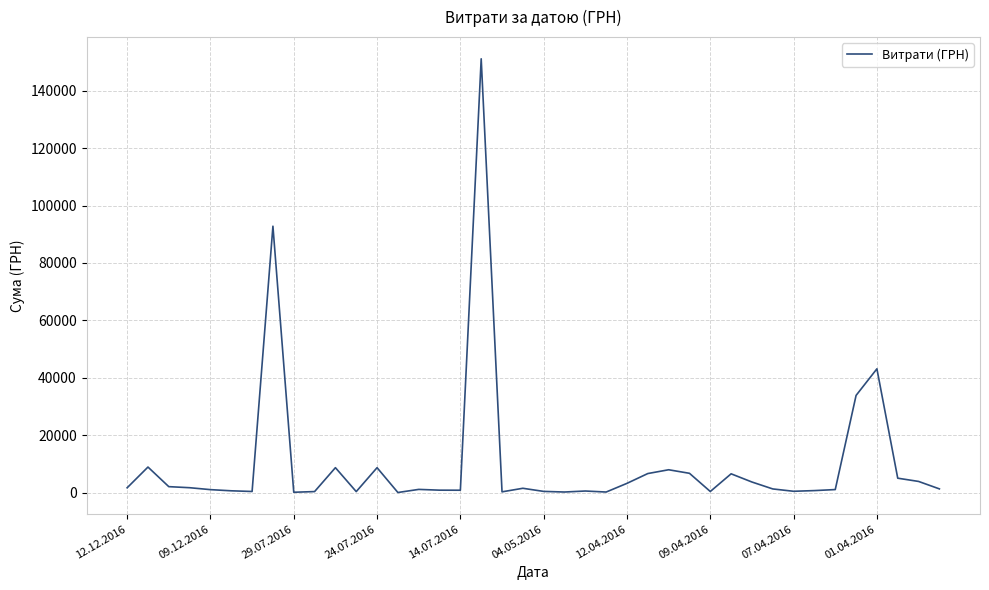

Does the chart have visible grid lines?

Yes